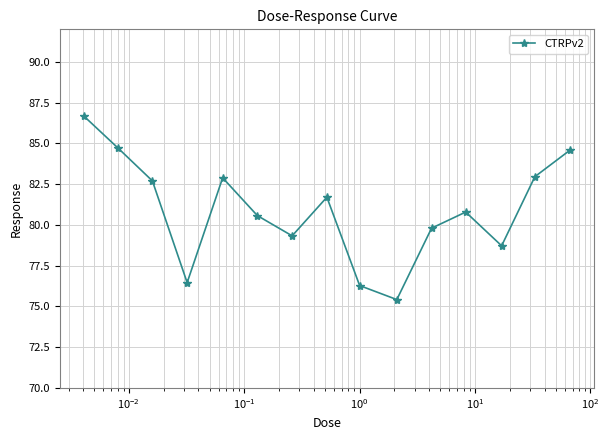

What is the average value?

80.9